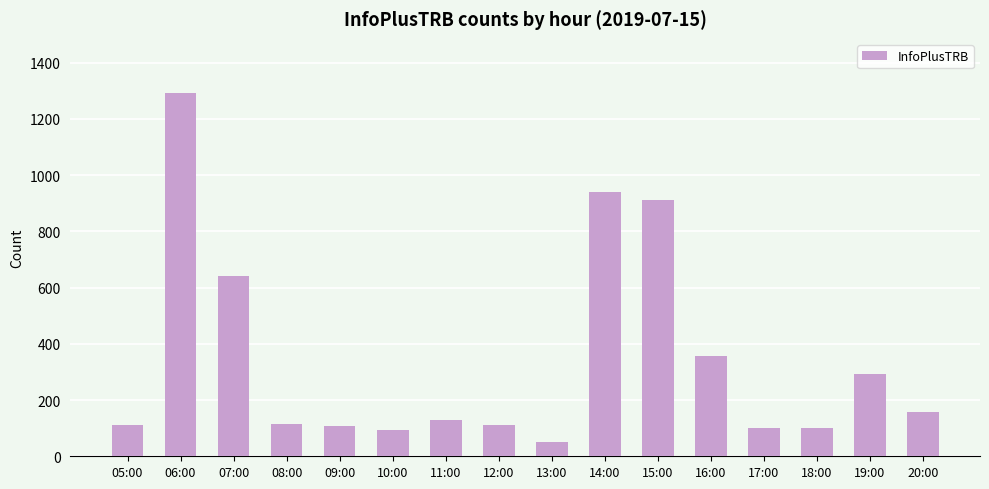

What is the minimum value shown in the chart?

50